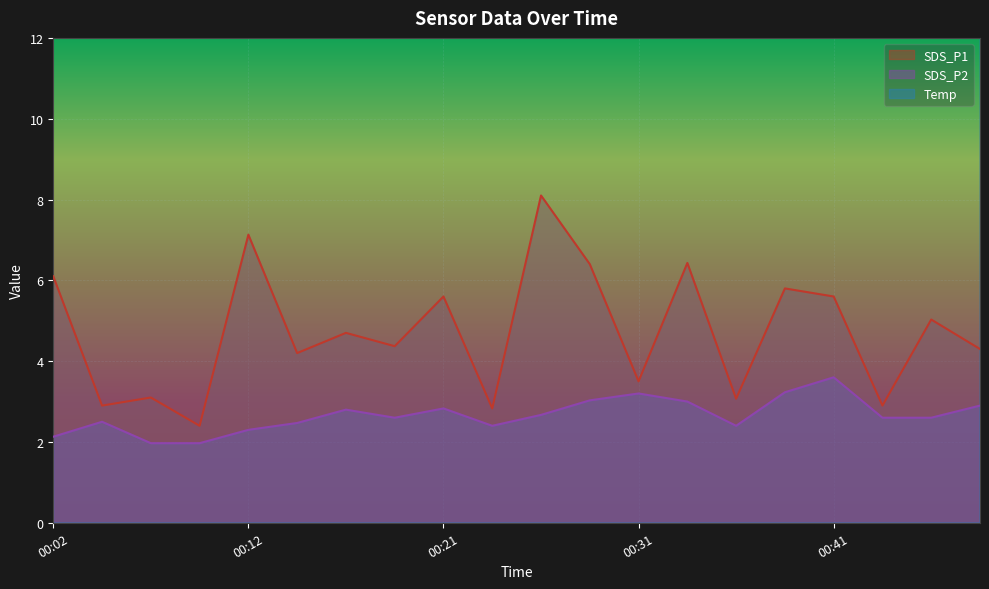

True or false: Temp has more than 0 interior local peaks.

False